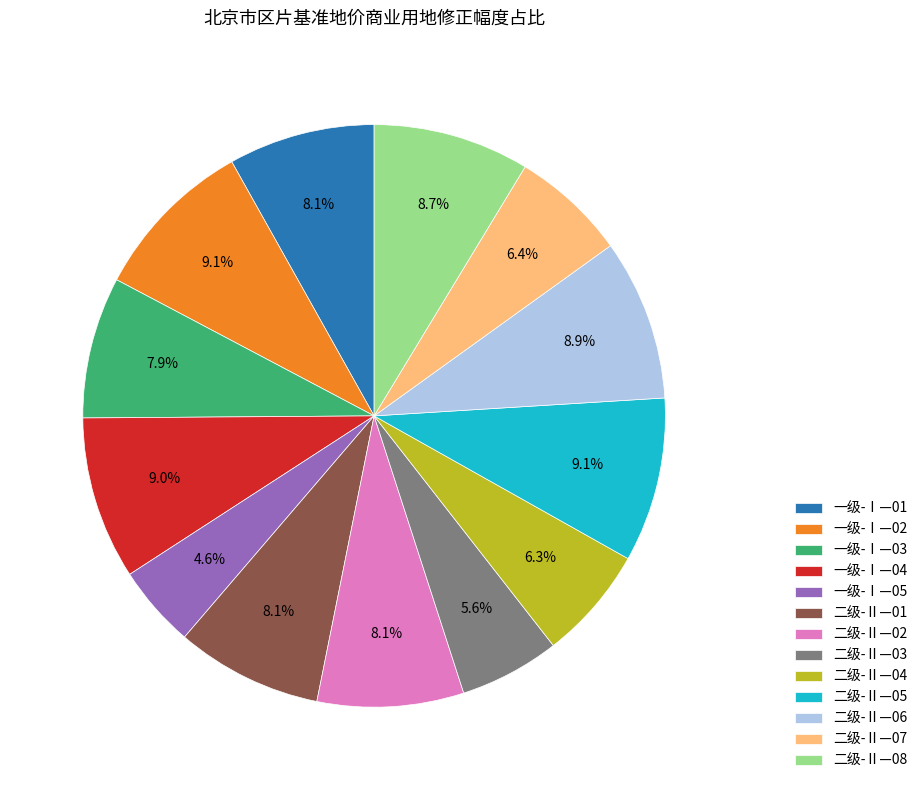

To the nearest percent, what portion does 一级-Ⅰ—01 represent?

8%